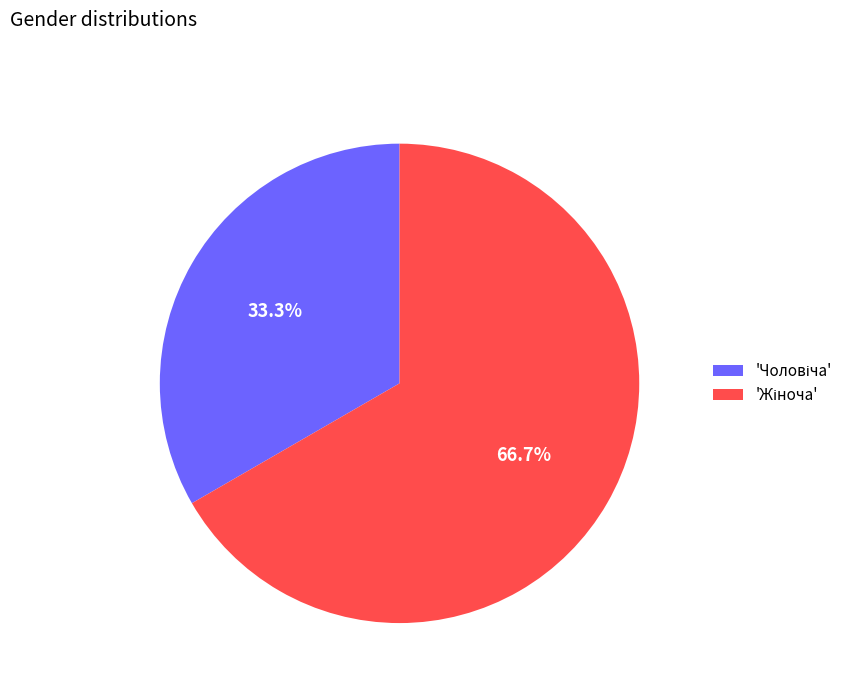

Is there any slice that represents more than half of the pie?

Yes